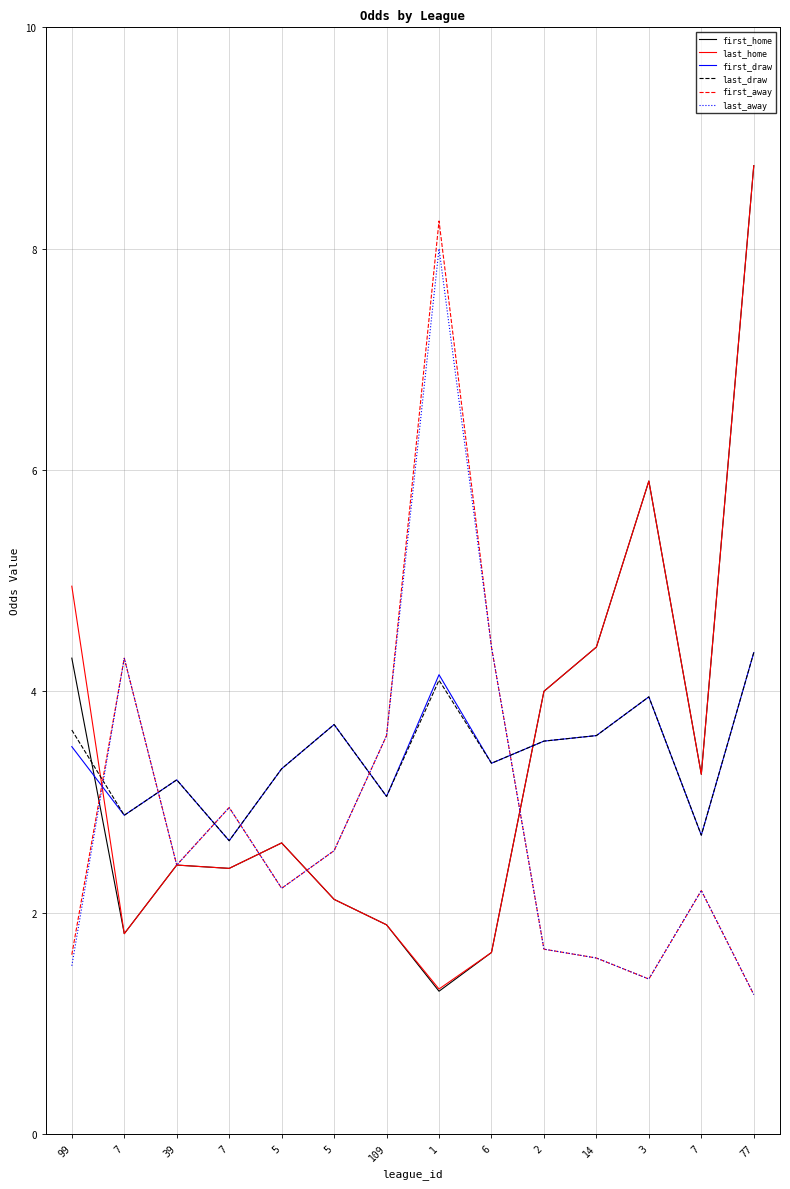

What are all the series names shown in the legend?

first_home, last_home, first_draw, last_draw, first_away, last_away